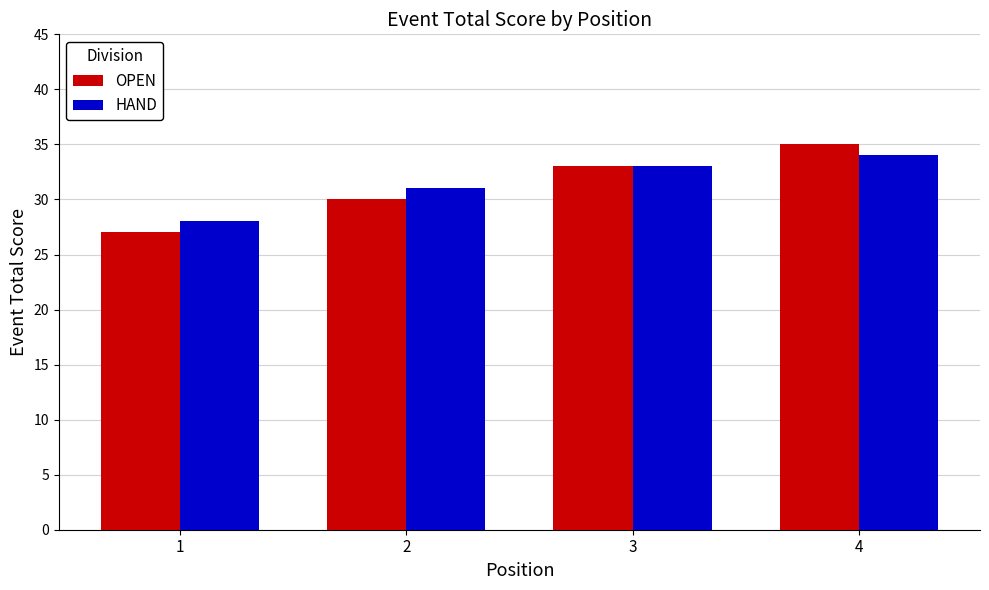

Is the value of HAND at 2 greater than the value of OPEN at 4?

No